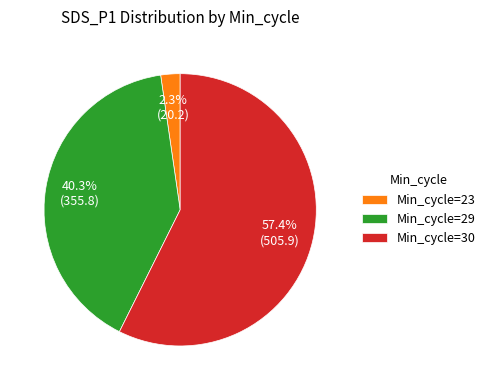

Does Min_cycle=29 represent more than half of the total?

No